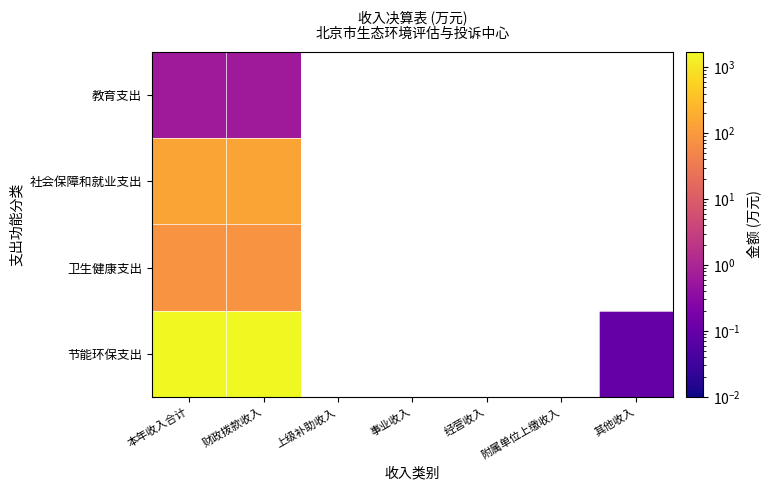

What is the maximum value for 卫生健康支出?

81.7